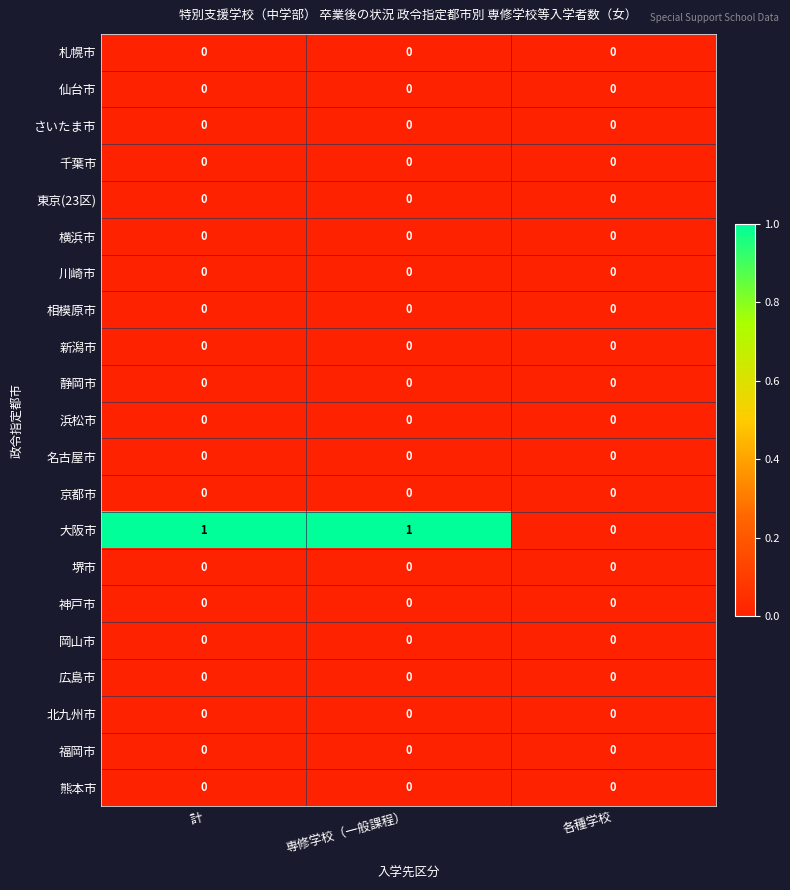

The 新潟市 series shows 0 at 各種学校. True or false?

True